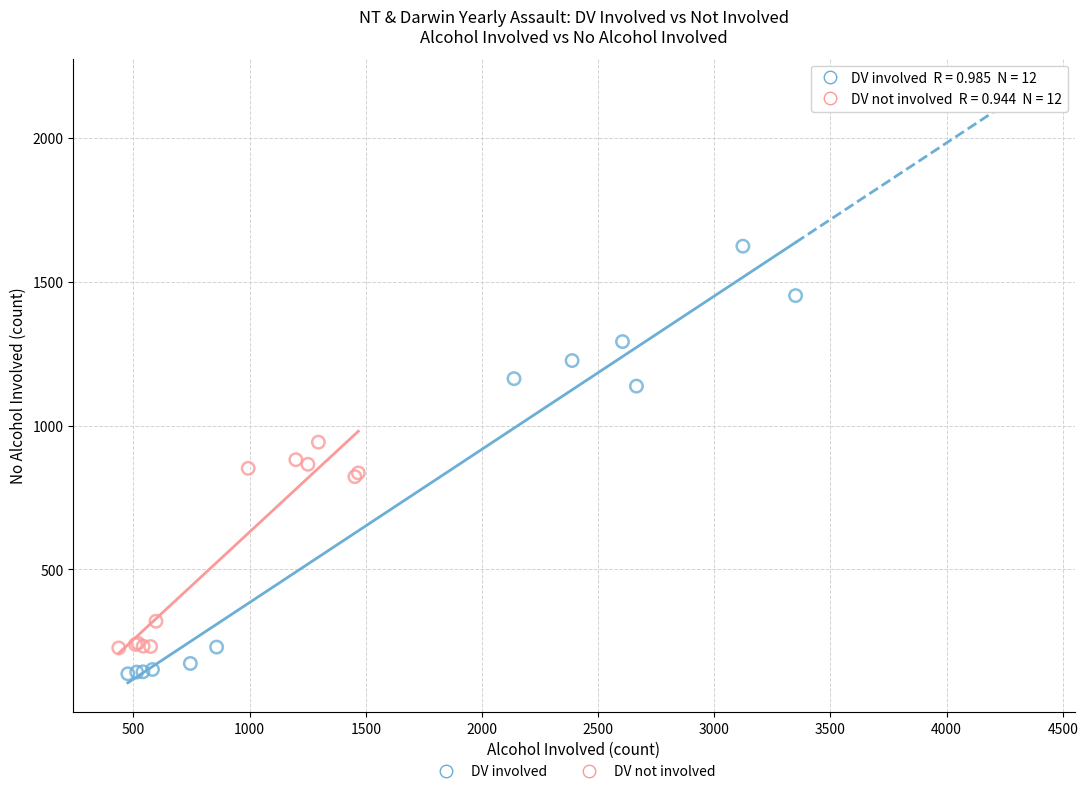

Which series contains the highest Y value?

DV involved